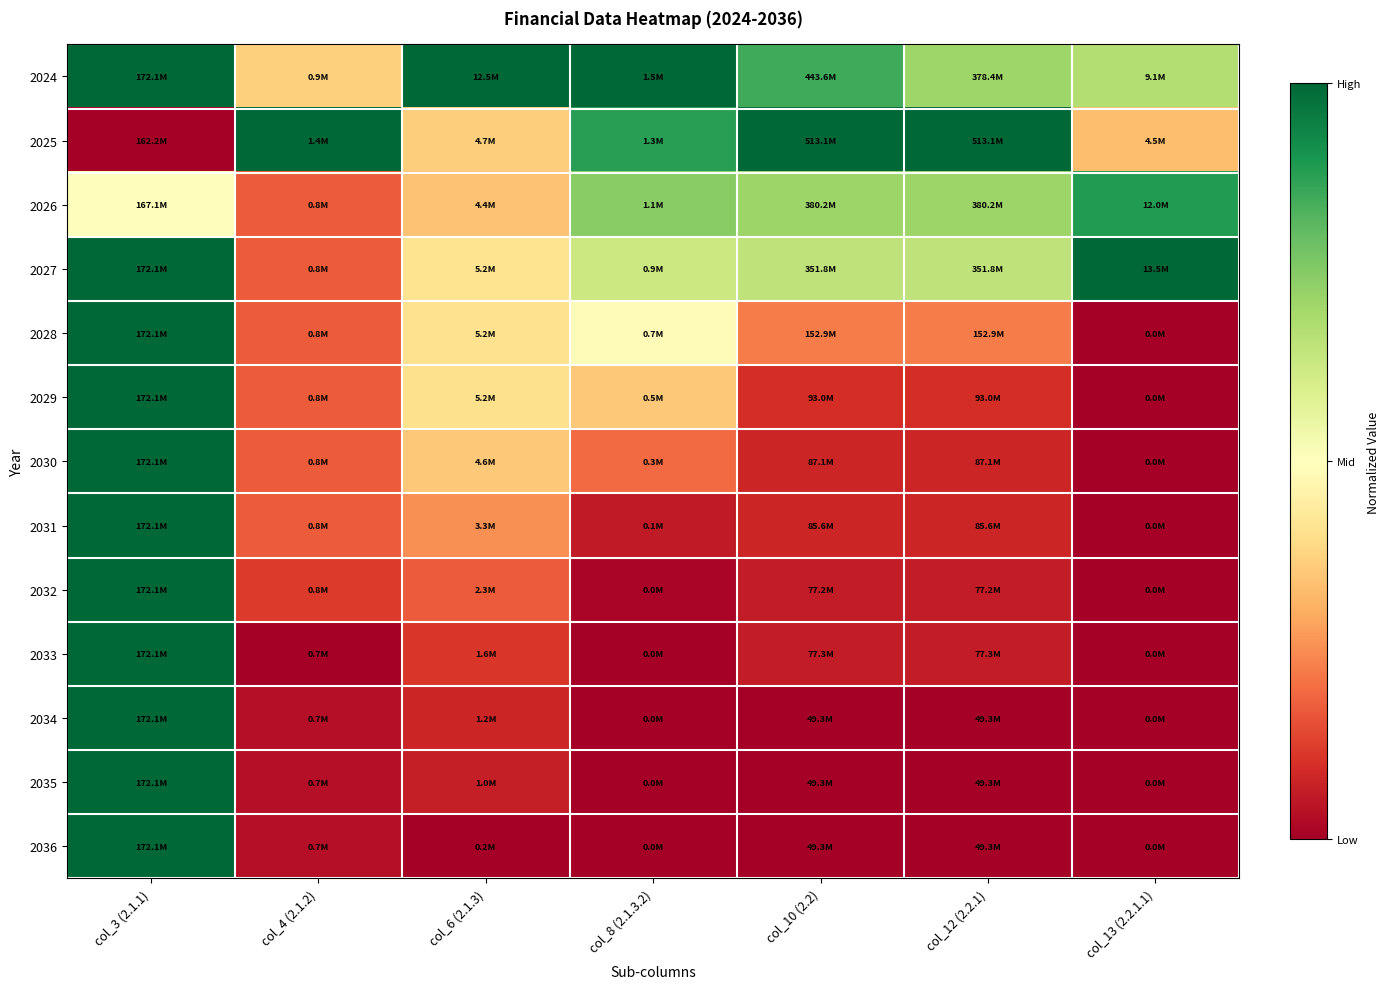

Reading left to right, transcribe all the data shown in this chart.

2024: col_3 (2.1.1)=1.0	col_4 (2.1.2)=0.4	col_6 (2.1.3)=1.0	col_8 (2.1.3.2)=1.0	col_10 (2.2)=0.9	col_12 (2.2.1)=0.7	col_13 (2.2.1.1)=0.7
2025: col_3 (2.1.1)=0.0	col_4 (2.1.2)=1.0	col_6 (2.1.3)=0.4	col_8 (2.1.3.2)=0.9	col_10 (2.2)=1.0	col_12 (2.2.1)=1.0	col_13 (2.2.1.1)=0.3
2026: col_3 (2.1.1)=0.5	col_4 (2.1.2)=0.2	col_6 (2.1.3)=0.3	col_8 (2.1.3.2)=0.7	col_10 (2.2)=0.7	col_12 (2.2.1)=0.7	col_13 (2.2.1.1)=0.9
2027: col_3 (2.1.1)=1.0	col_4 (2.1.2)=0.2	col_6 (2.1.3)=0.4	col_8 (2.1.3.2)=0.6	col_10 (2.2)=0.7	col_12 (2.2.1)=0.7	col_13 (2.2.1.1)=1.0
2028: col_3 (2.1.1)=1.0	col_4 (2.1.2)=0.2	col_6 (2.1.3)=0.4	col_8 (2.1.3.2)=0.5	col_10 (2.2)=0.2	col_12 (2.2.1)=0.2	col_13 (2.2.1.1)=0.0
2029: col_3 (2.1.1)=1.0	col_4 (2.1.2)=0.2	col_6 (2.1.3)=0.4	col_8 (2.1.3.2)=0.4	col_10 (2.2)=0.1	col_12 (2.2.1)=0.1	col_13 (2.2.1.1)=0.0
2030: col_3 (2.1.1)=1.0	col_4 (2.1.2)=0.2	col_6 (2.1.3)=0.4	col_8 (2.1.3.2)=0.2	col_10 (2.2)=0.1	col_12 (2.2.1)=0.1	col_13 (2.2.1.1)=0.0
2031: col_3 (2.1.1)=1.0	col_4 (2.1.2)=0.2	col_6 (2.1.3)=0.3	col_8 (2.1.3.2)=0.1	col_10 (2.2)=0.1	col_12 (2.2.1)=0.1	col_13 (2.2.1.1)=0.0
2032: col_3 (2.1.1)=1.0	col_4 (2.1.2)=0.1	col_6 (2.1.3)=0.2	col_8 (2.1.3.2)=0.0	col_10 (2.2)=0.1	col_12 (2.2.1)=0.1	col_13 (2.2.1.1)=0.0
2033: col_3 (2.1.1)=1.0	col_4 (2.1.2)=0.0	col_6 (2.1.3)=0.1	col_8 (2.1.3.2)=0.0	col_10 (2.2)=0.1	col_12 (2.2.1)=0.1	col_13 (2.2.1.1)=0.0
2034: col_3 (2.1.1)=1.0	col_4 (2.1.2)=0.0	col_6 (2.1.3)=0.1	col_8 (2.1.3.2)=0.0	col_10 (2.2)=0.0	col_12 (2.2.1)=0.0	col_13 (2.2.1.1)=0.0
2035: col_3 (2.1.1)=1.0	col_4 (2.1.2)=0.0	col_6 (2.1.3)=0.1	col_8 (2.1.3.2)=0.0	col_10 (2.2)=0.0	col_12 (2.2.1)=0.0	col_13 (2.2.1.1)=0.0
2036: col_3 (2.1.1)=1.0	col_4 (2.1.2)=0.0	col_6 (2.1.3)=0.0	col_8 (2.1.3.2)=0.0	col_10 (2.2)=0.0	col_12 (2.2.1)=0.0	col_13 (2.2.1.1)=0.0